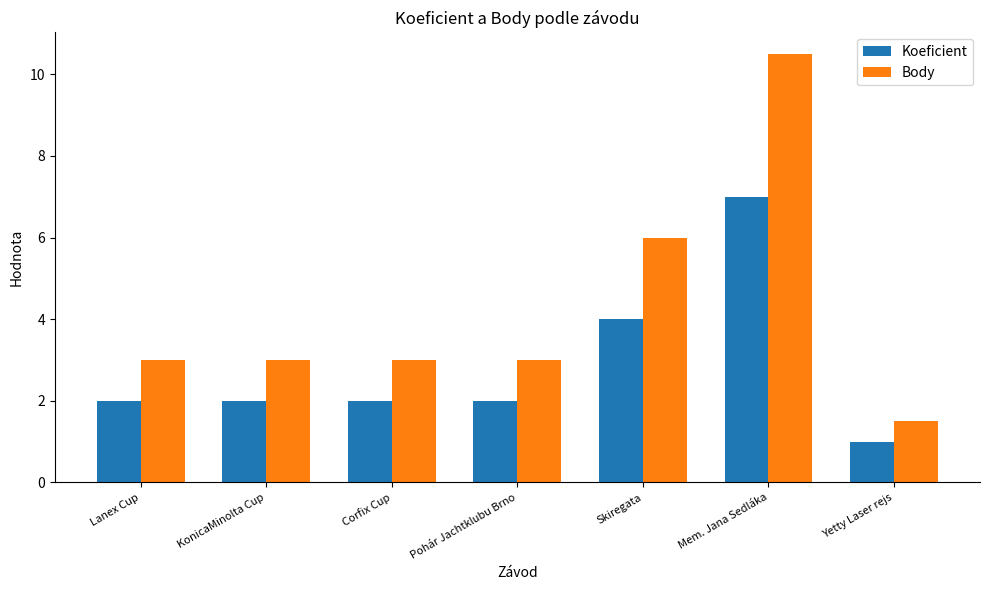

Rank the series by their average value, from highest to lowest.

Body, Koeficient